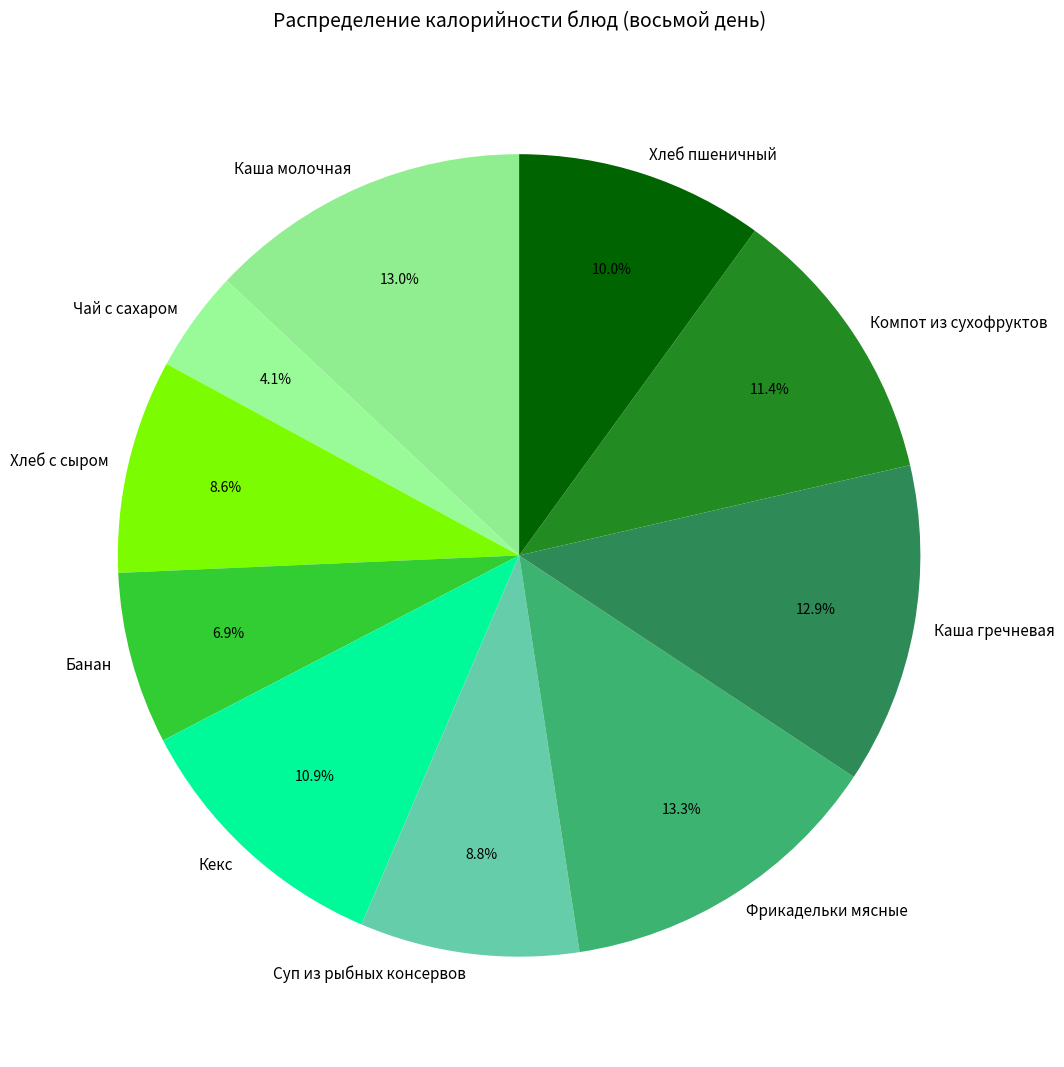

What percentage is the Хлеб пшеничный slice, to the nearest percent?

10%